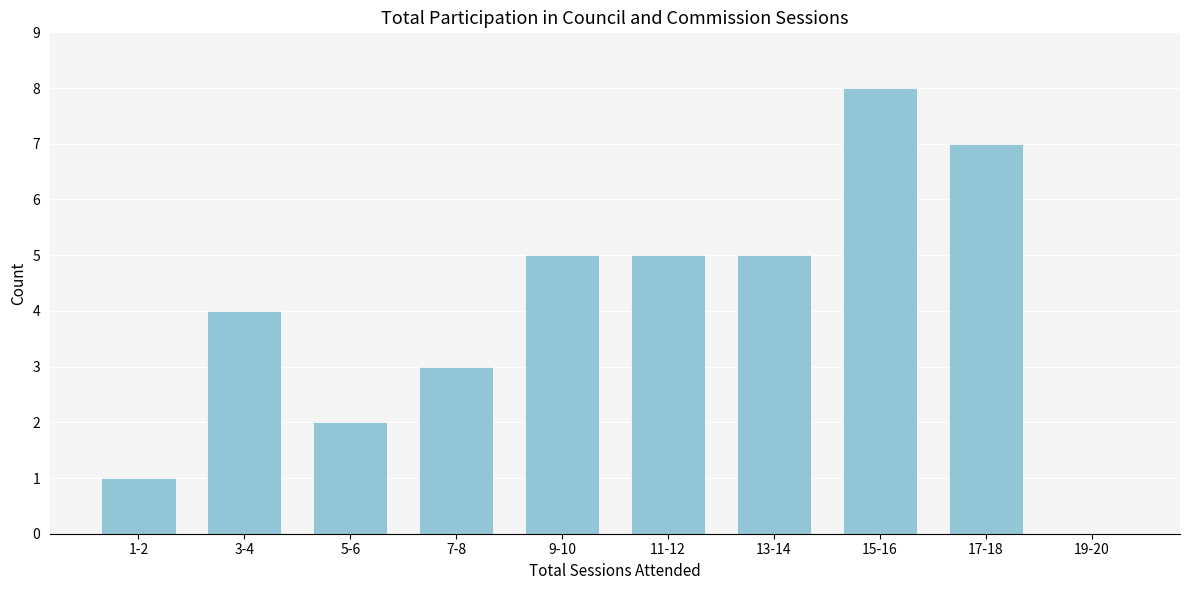

Reading left to right, transcribe all the data shown in this chart.

1-2=1	3-4=4	5-6=2	7-8=3	9-10=5	11-12=5	13-14=5	15-16=8	17-18=7	19-20=0